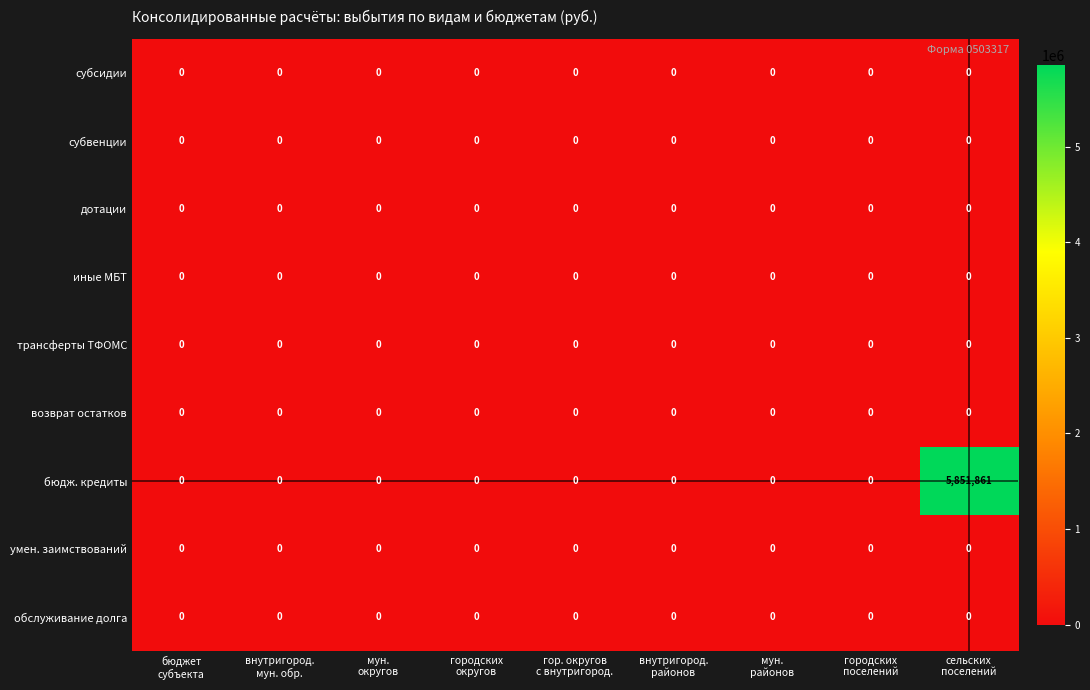

What is the greatest value displayed?

5851861